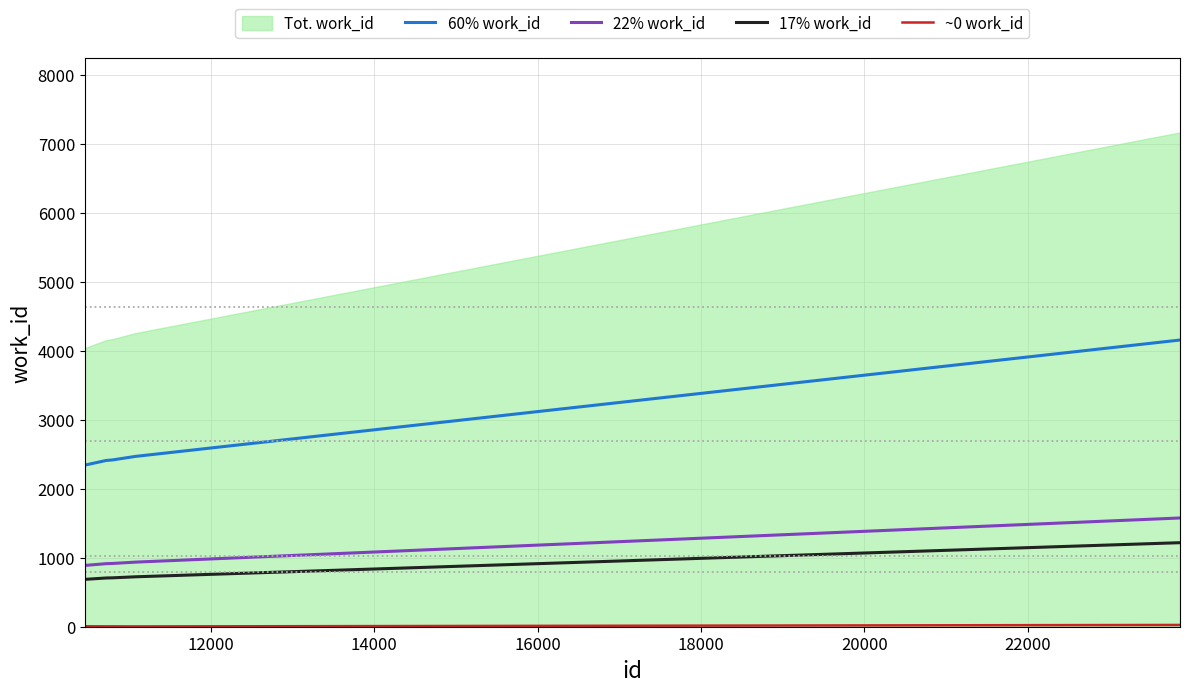

True or false: 22% work_id and ~0 work_id cross at least once.

False